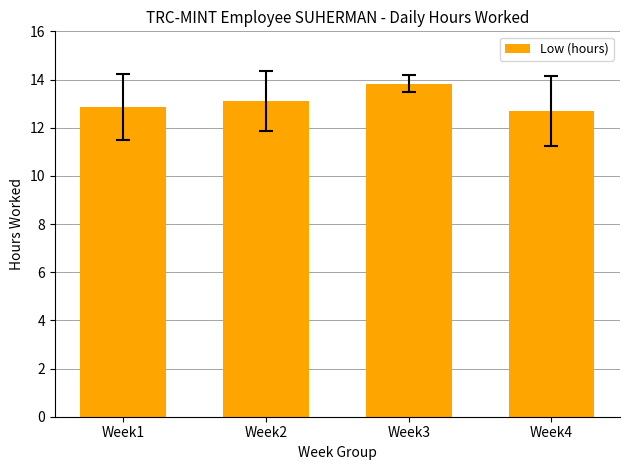

Rank the categories by value from lowest to highest.

Week4, Week1, Week2, Week3